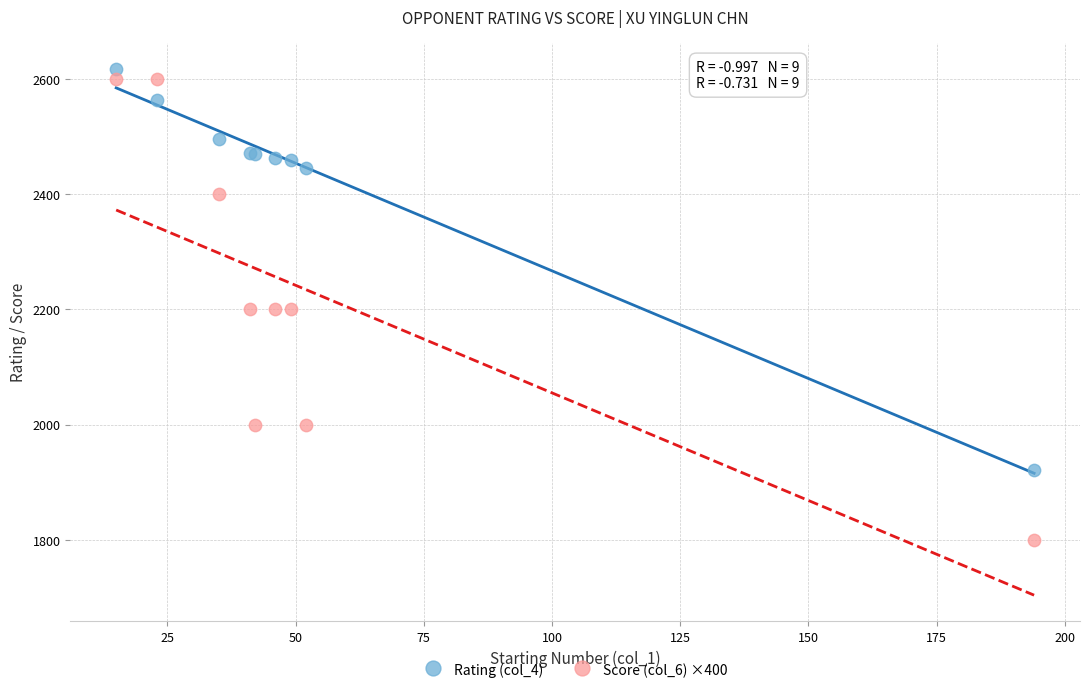

Which series has the largest Y range (max minus min)?

Score (col_6) ×400